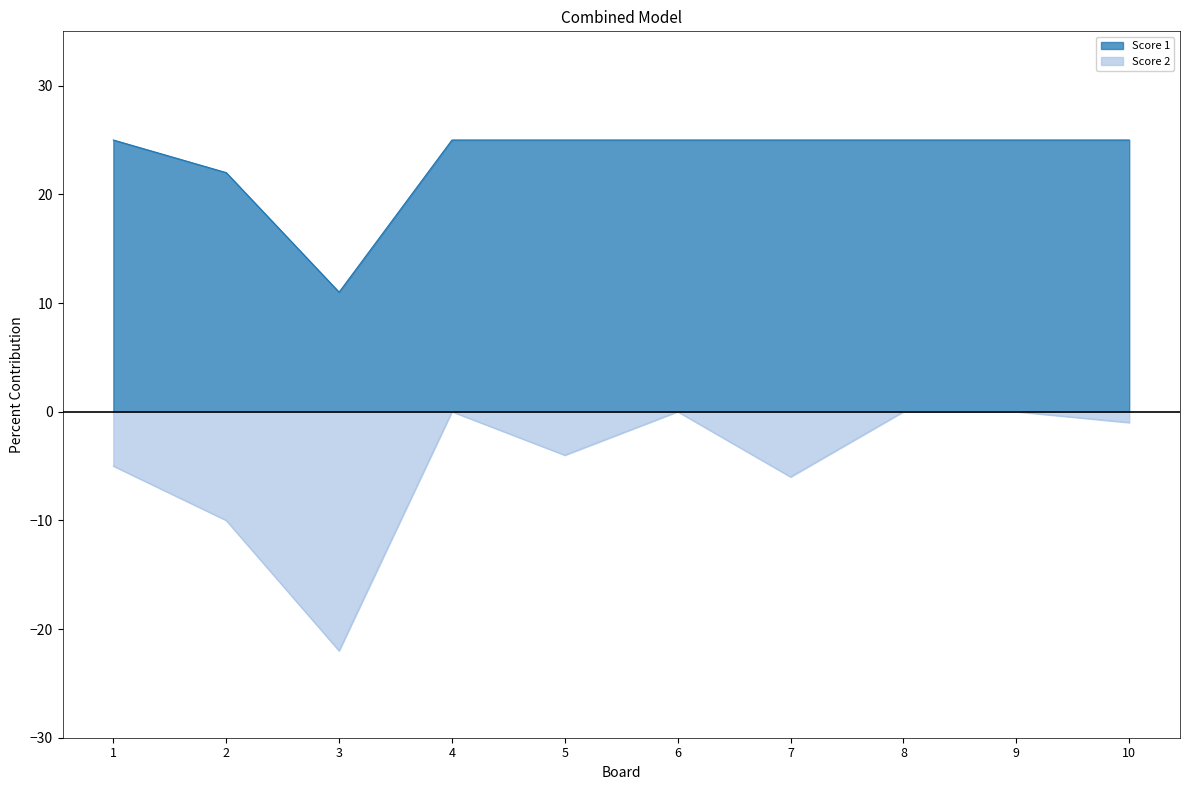

How many series are shown in this chart?

2